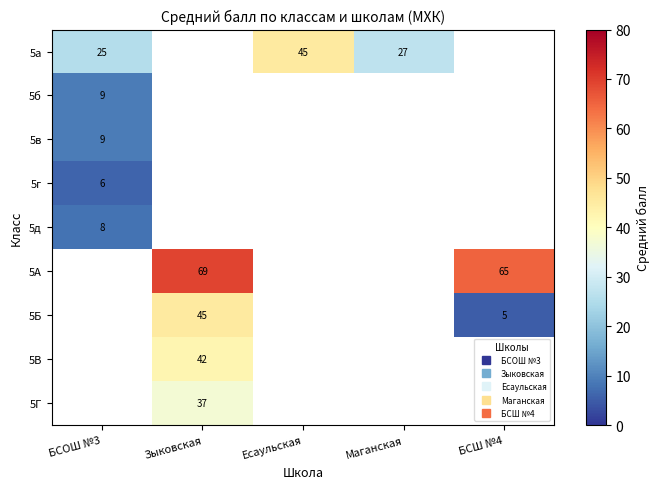

At which label does 5А reach its peak?

БСОШ №3